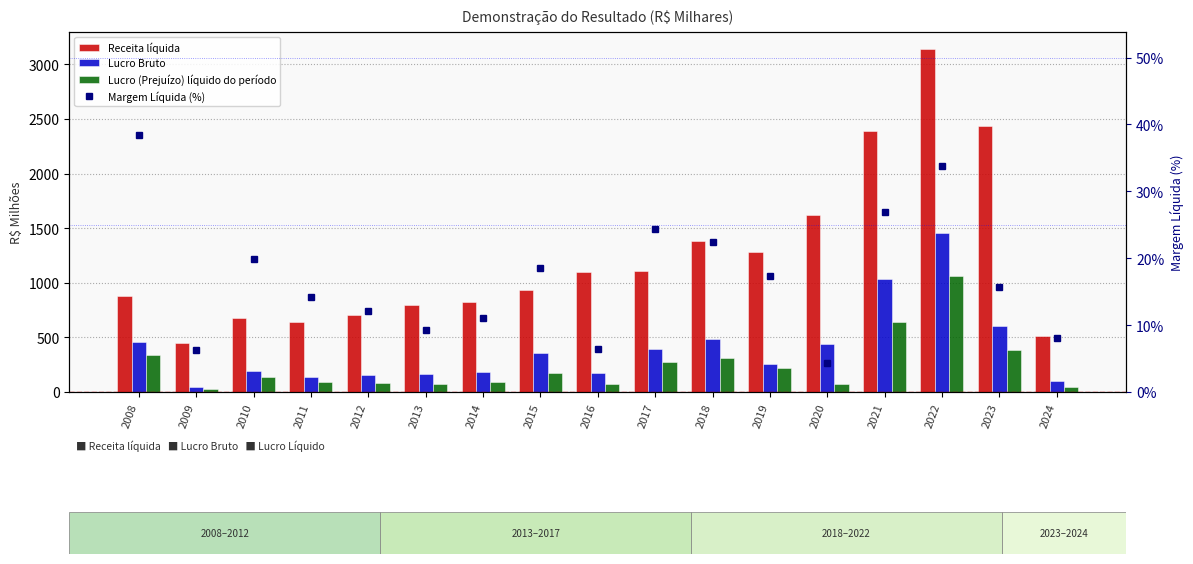

What is the difference between the highest and lowest values at 2014?

817.2